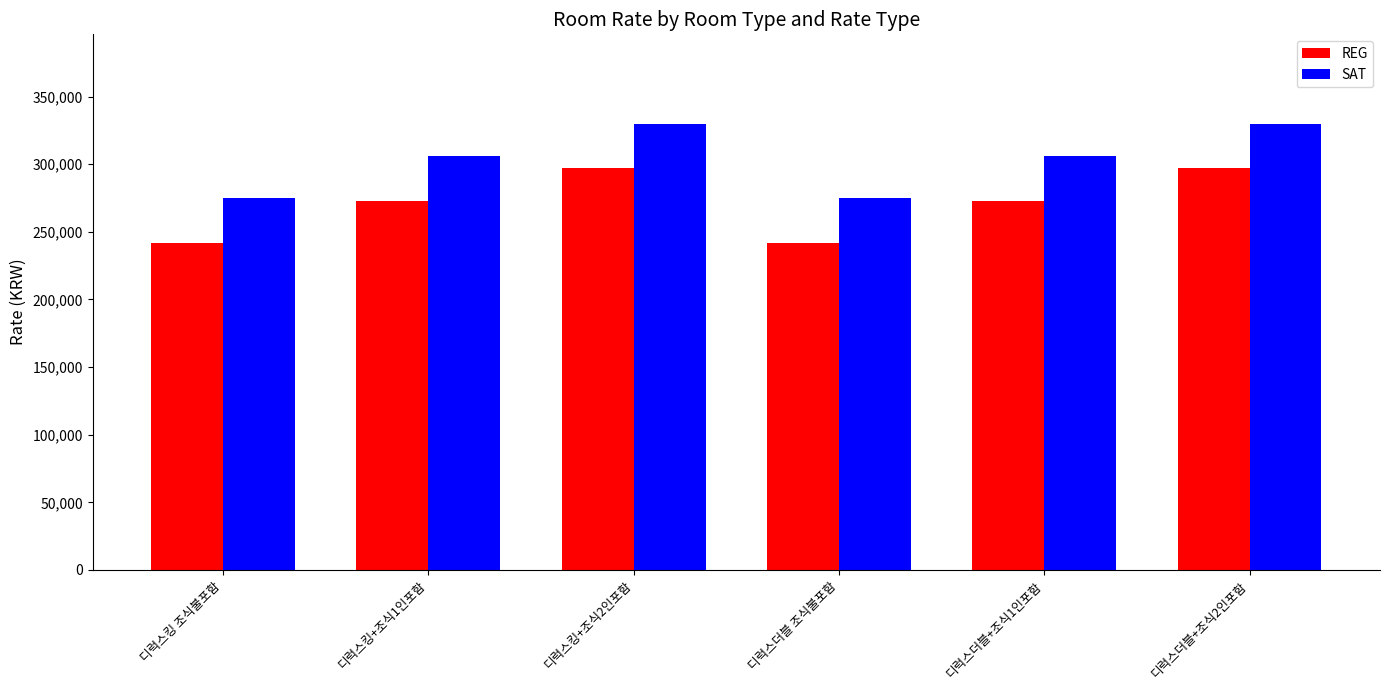

True or false: REG has a value of 419017 at 디럭스킹+조식1인포함.

False